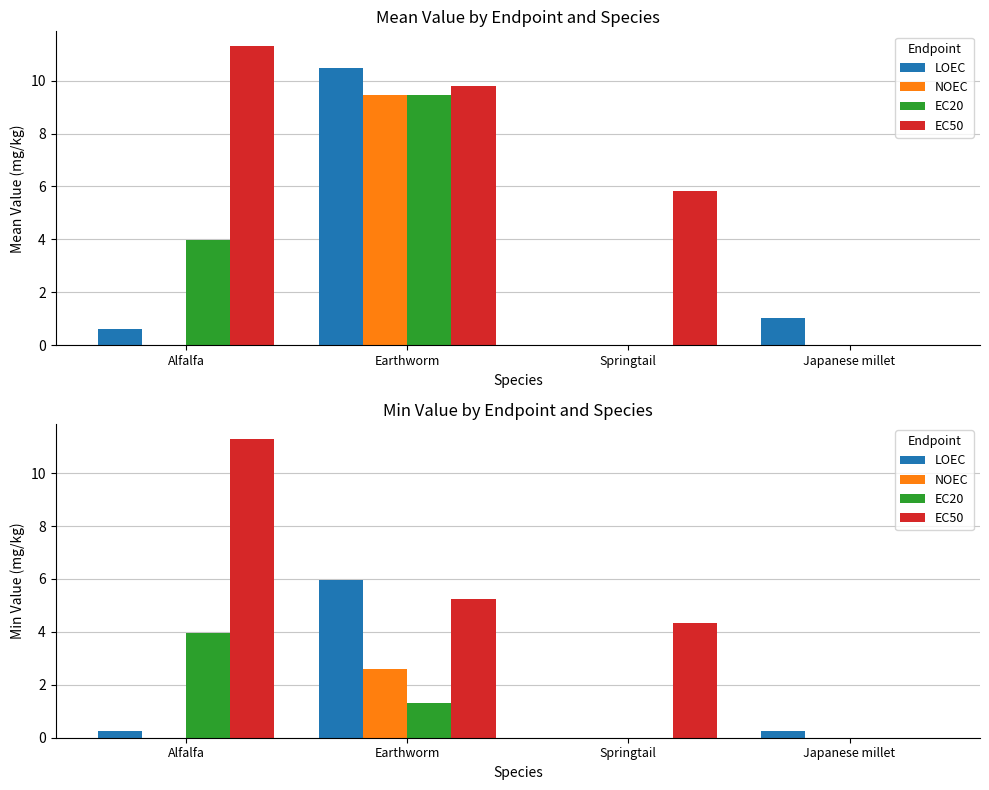

Which series has the widest spread of values?

EC50